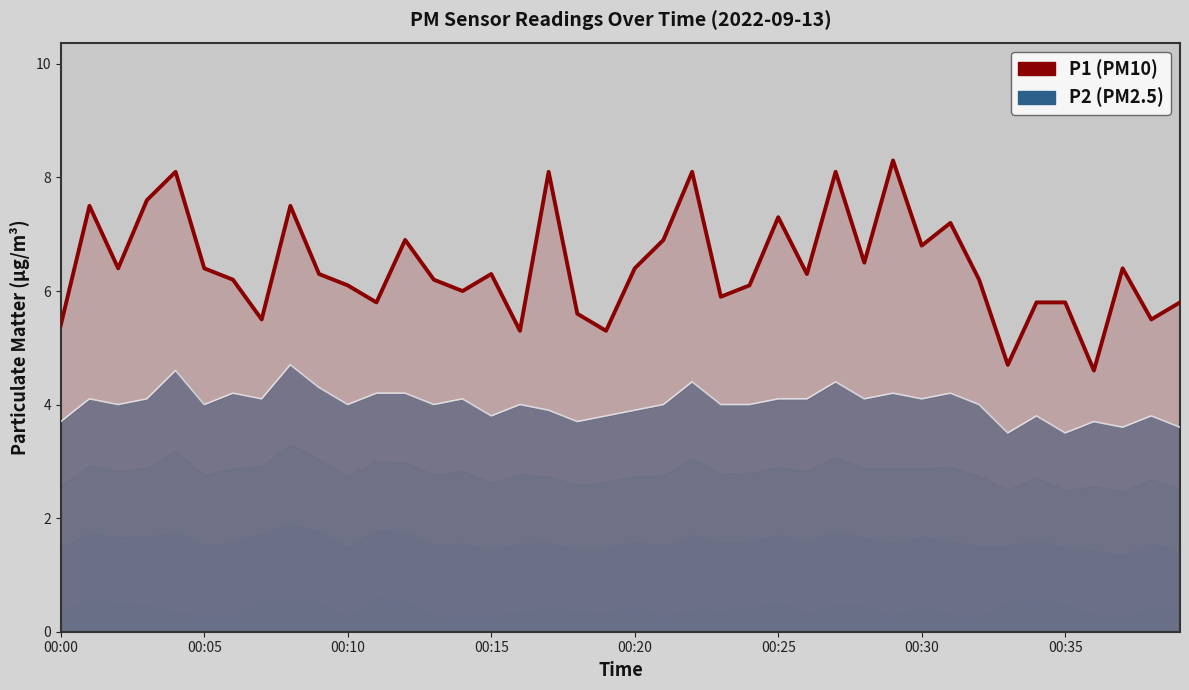

True or false: P1 and P2 cross at least once.

False